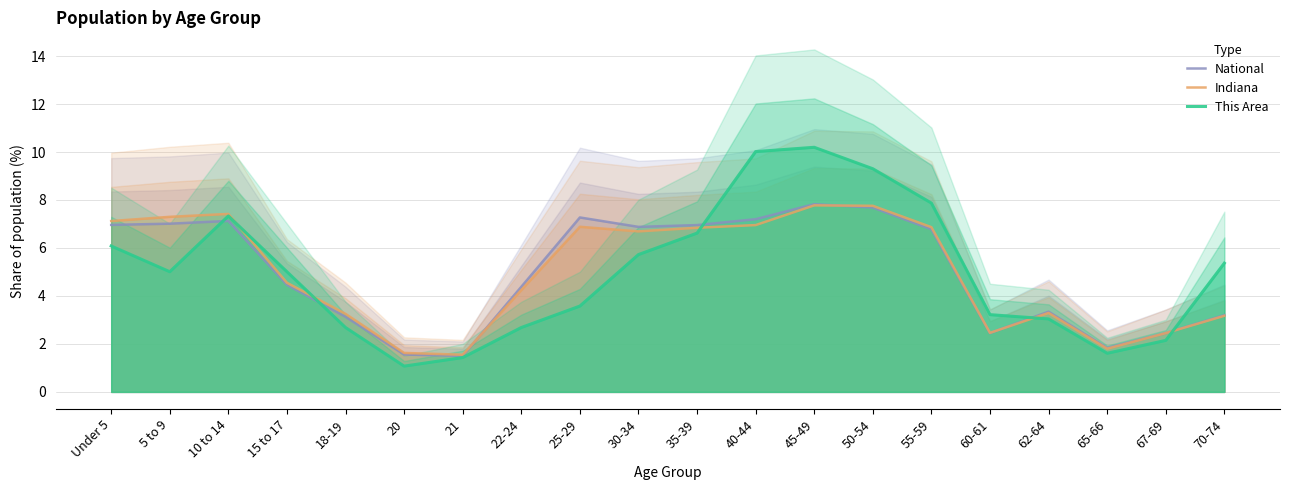

True or false: National has a value of 3.1 at 18-19.

True